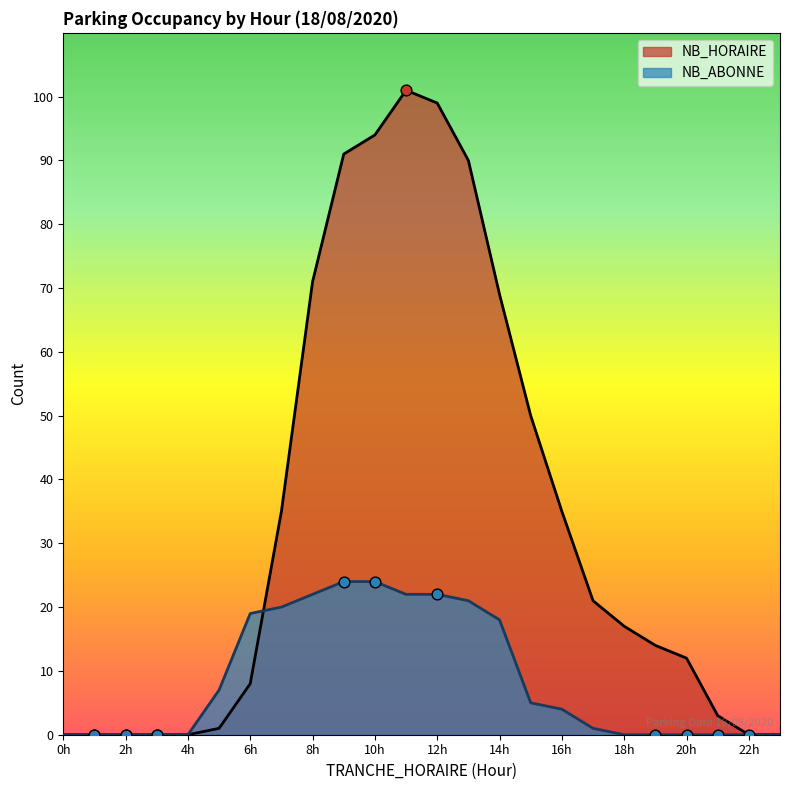

Which series contains the lowest Y value?

NB_HORAIRE